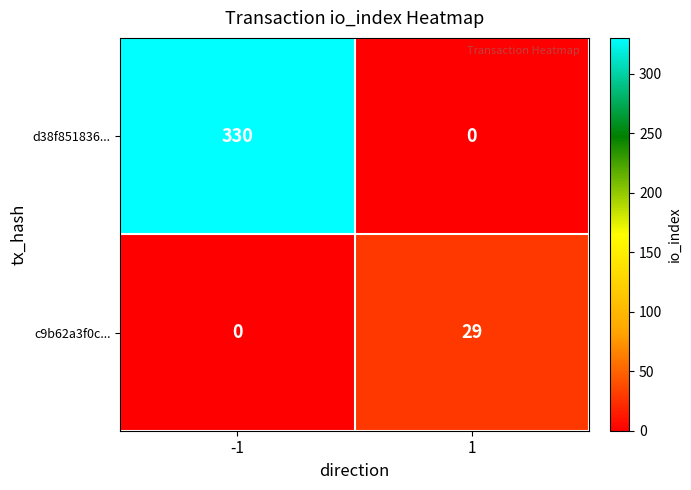

What is the sum of the d38f851836... values at 1 and -1?

330